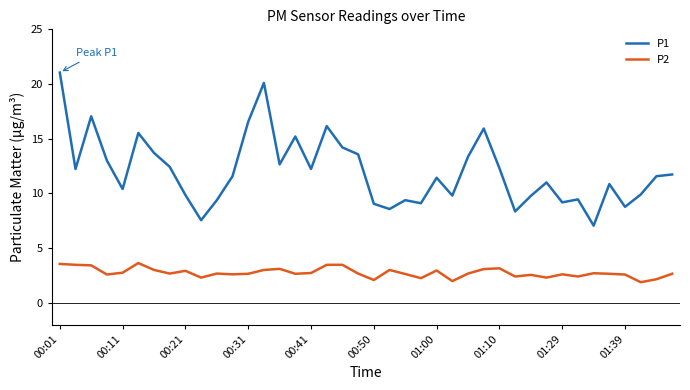

What is the highest value of the P1 series?

21.1